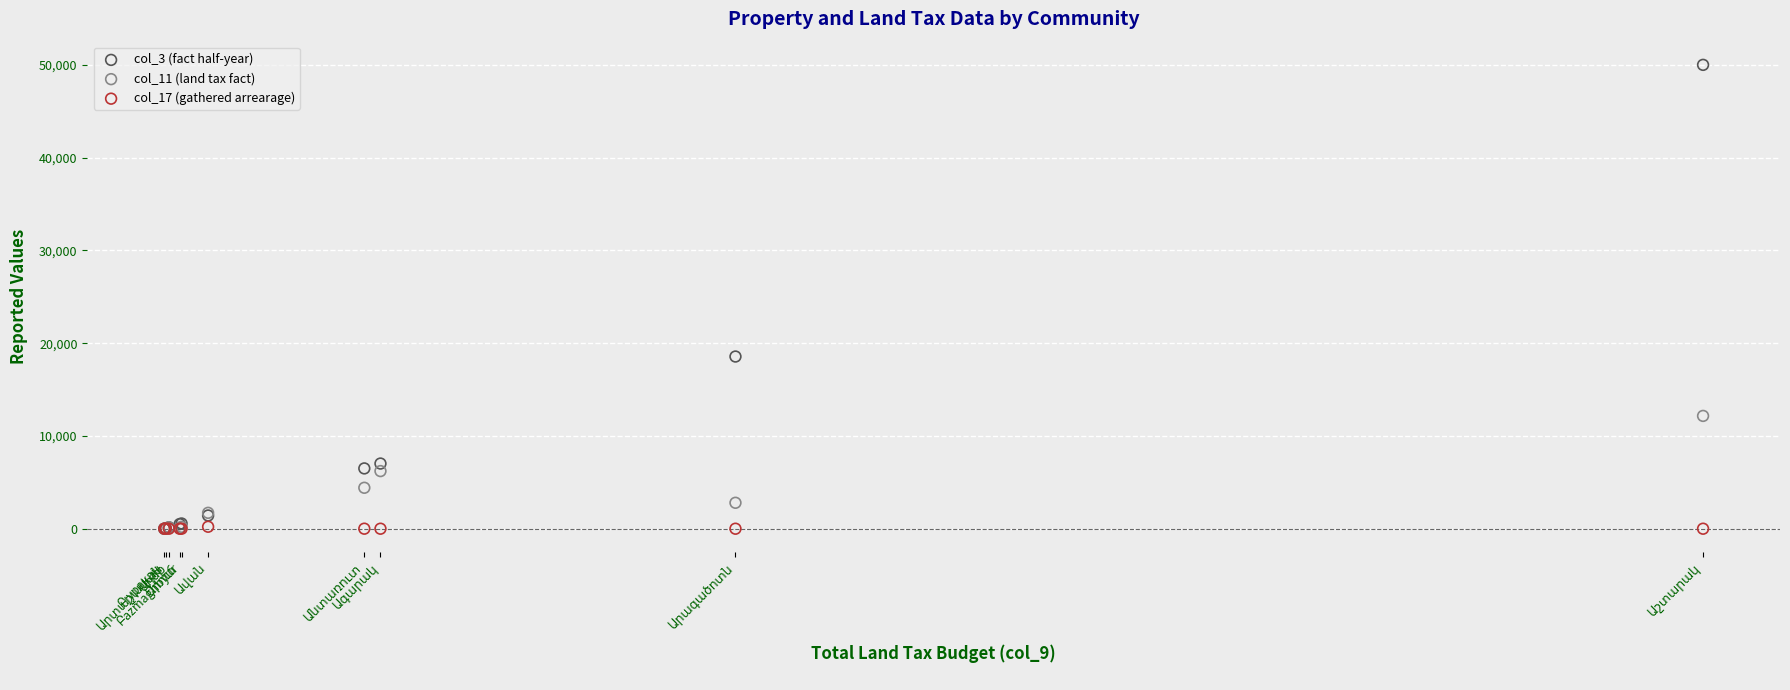

Which series contains the highest Y value?

col_3 (fact half-year)